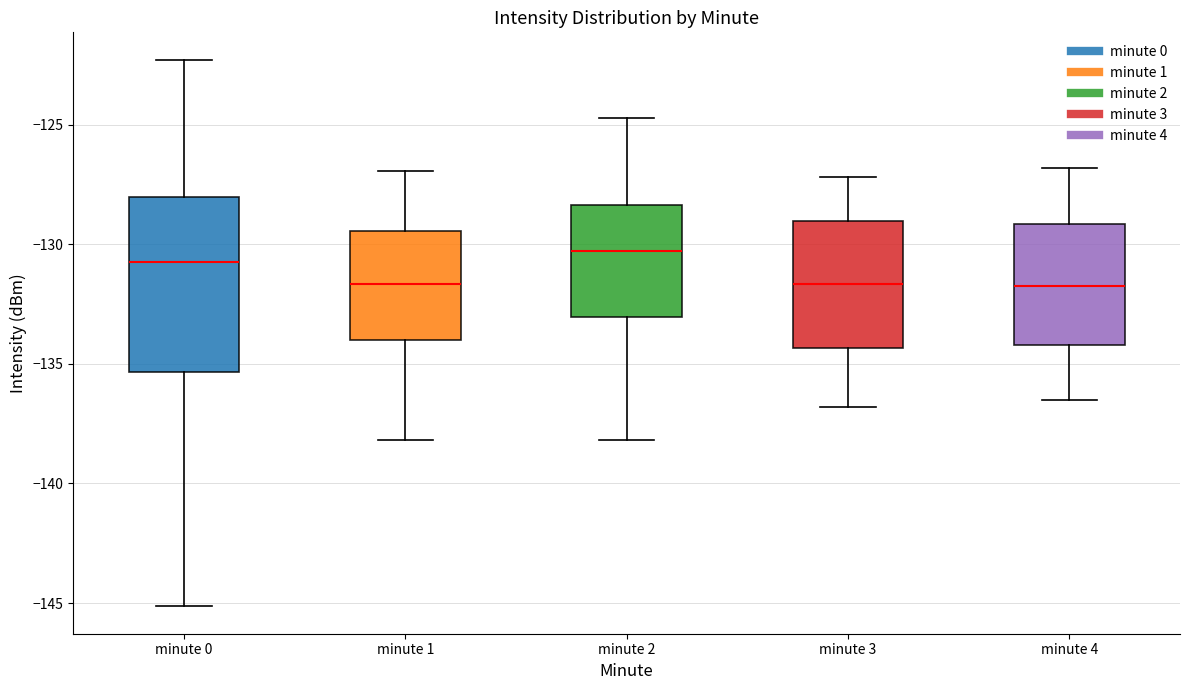

Reading left to right, read every box against the y-axis: the position of its median line, the range the box covers, and the ends of its whiskers. The values are not printed on the chart, so give them approximately, as read against the axis.

minute 0: median -131.0, box -135.5 to -128.0, whiskers -145.0 to -122.5
minute 1: median -131.5, box -134.0 to -129.5, whiskers -138.0 to -127.0
minute 2: median -130.5, box -133.0 to -128.5, whiskers -138.0 to -124.5
minute 3: median -131.5, box -134.5 to -129.0, whiskers -137.0 to -127.0
minute 4: median -131.5, box -134.0 to -129.0, whiskers -136.5 to -127.0